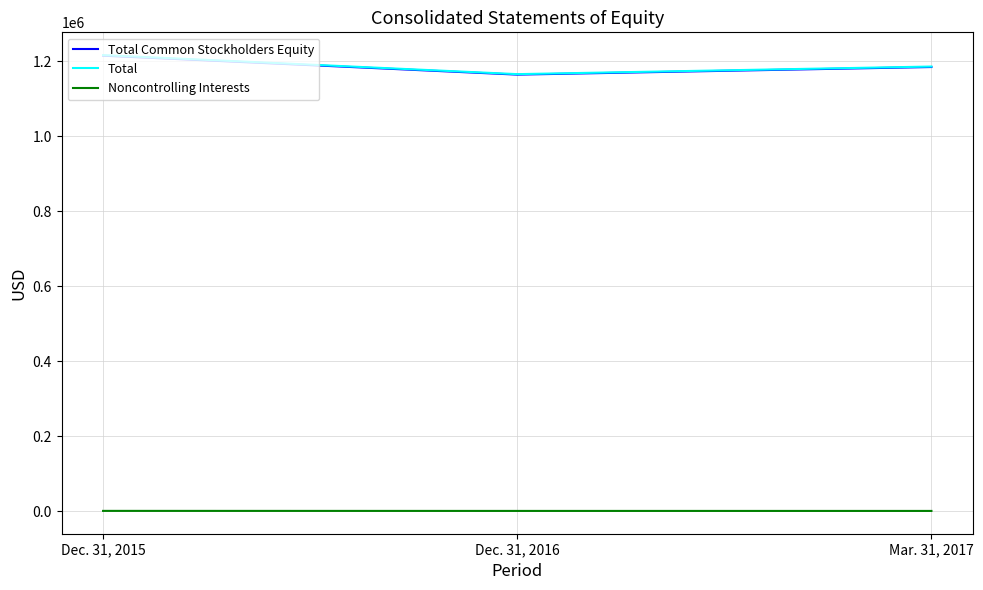

Is this an area chart (filled region under the line)?

No